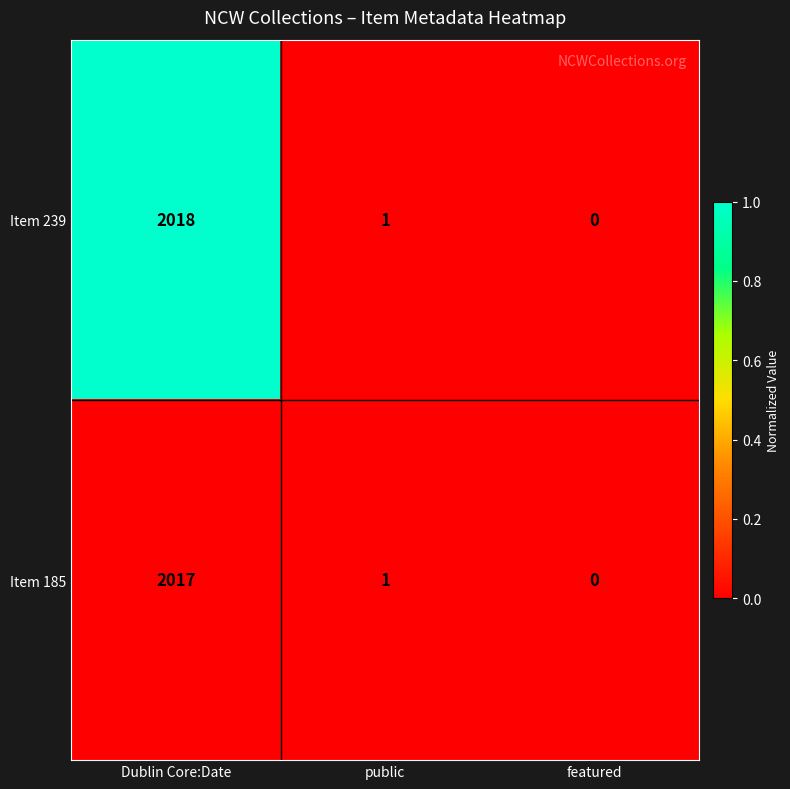

At which category is the sum across all series the highest?

Dublin Core:Date